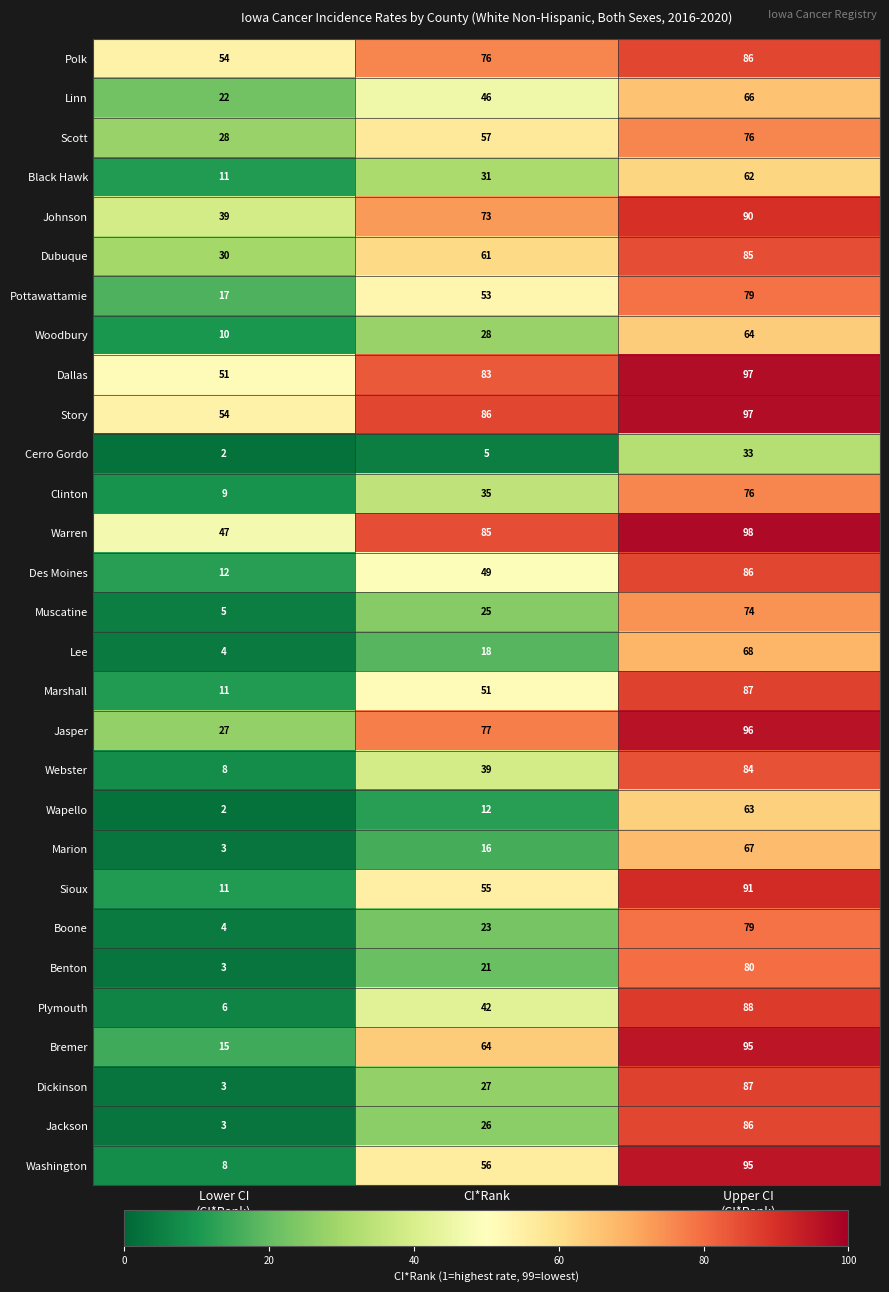

What is the difference between the maximum and minimum values in the Jackson series?

83